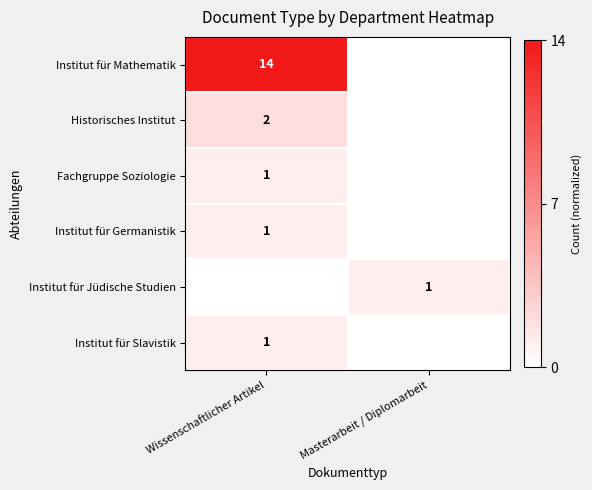

True or false: Institut für Slavistik has a value of 1 at Wissenschaftlicher Artikel.

True